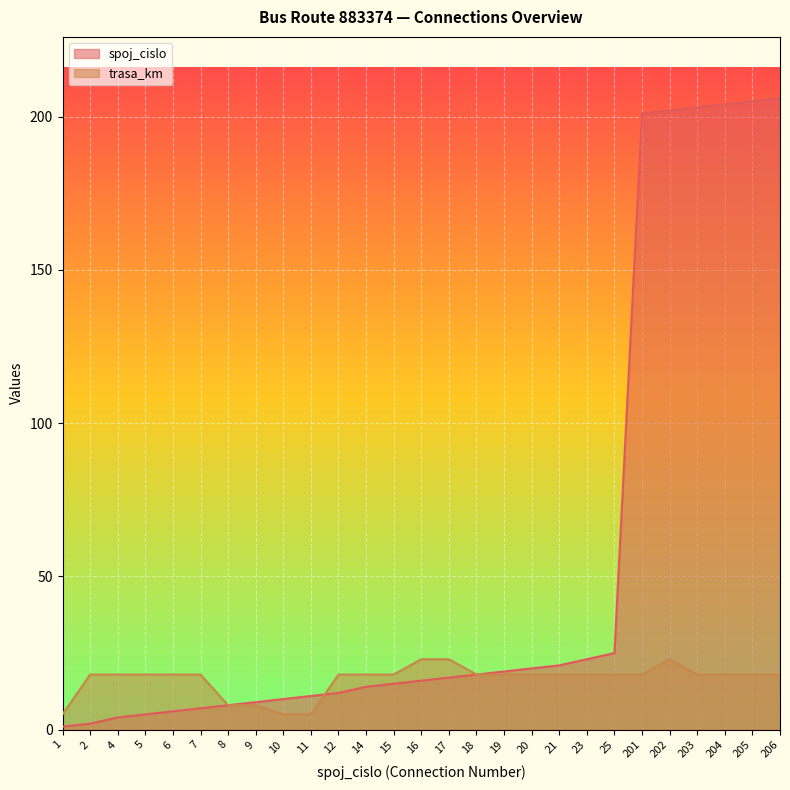

The value of trasa_km at 205 is 4. True or false?

False